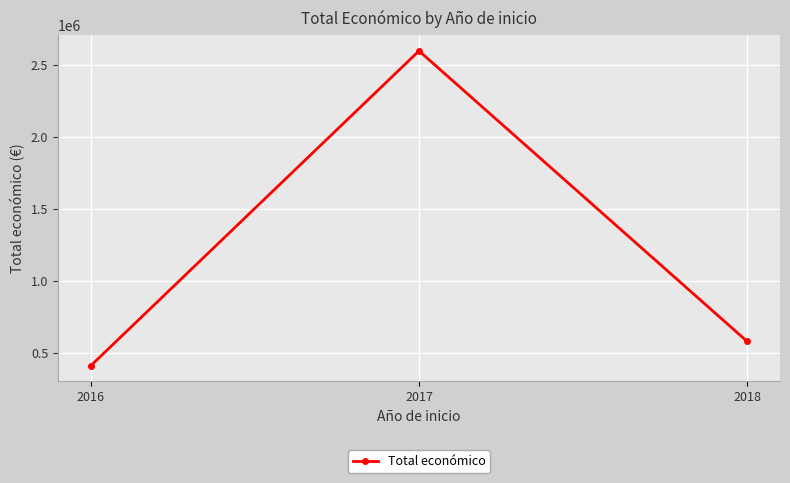

Reading left to right, what are all the values shown in this chart?

2016=412758	2017=2599283	2018=581157